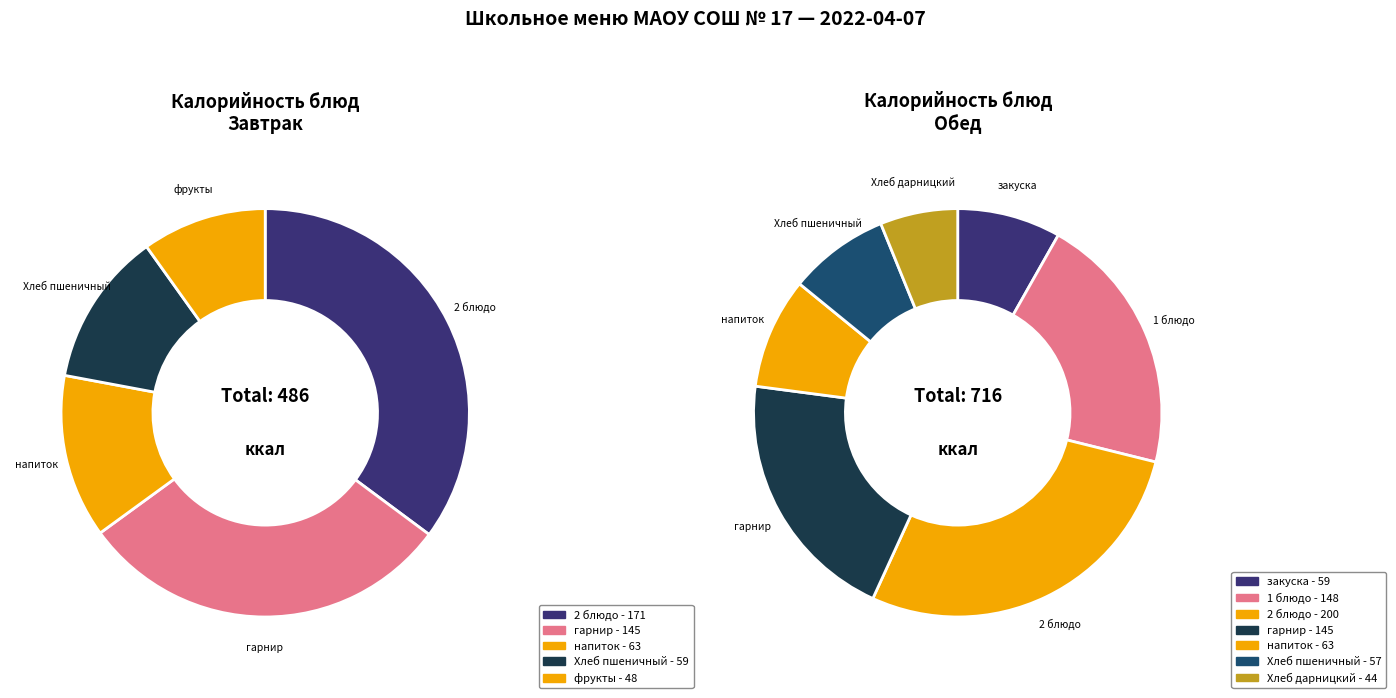

What is the smallest slice in the pie chart?

Хлеб дарницкий (обед)